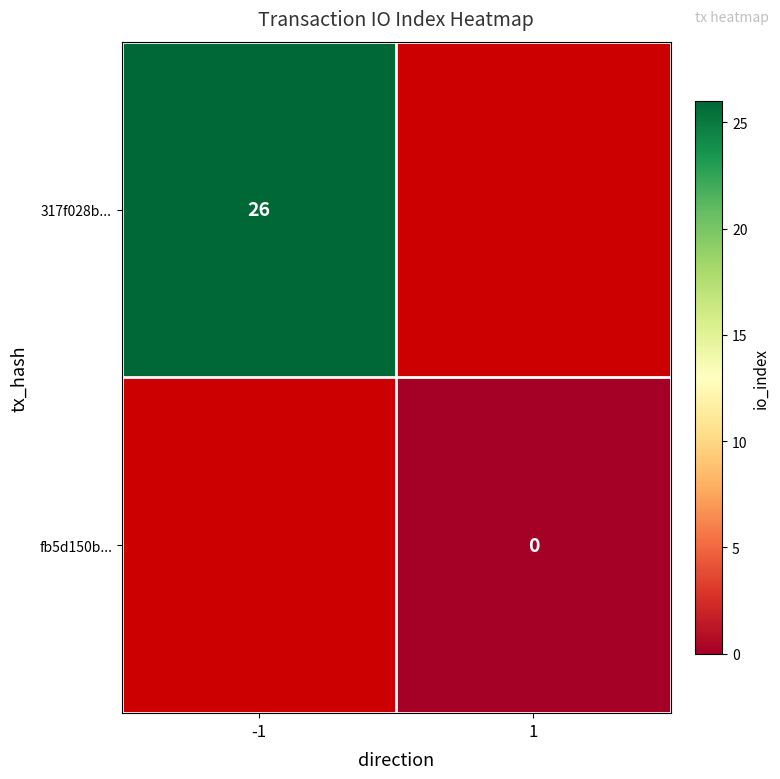

At how many categories does at least one series exceed 13?

1